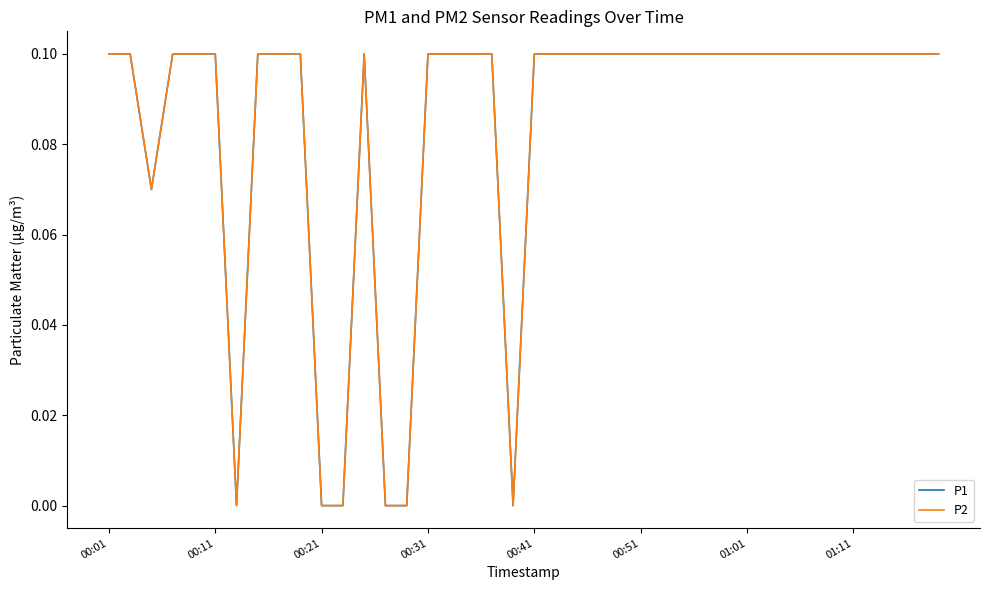

True or false: P1 and P2 intersect in this chart.

False